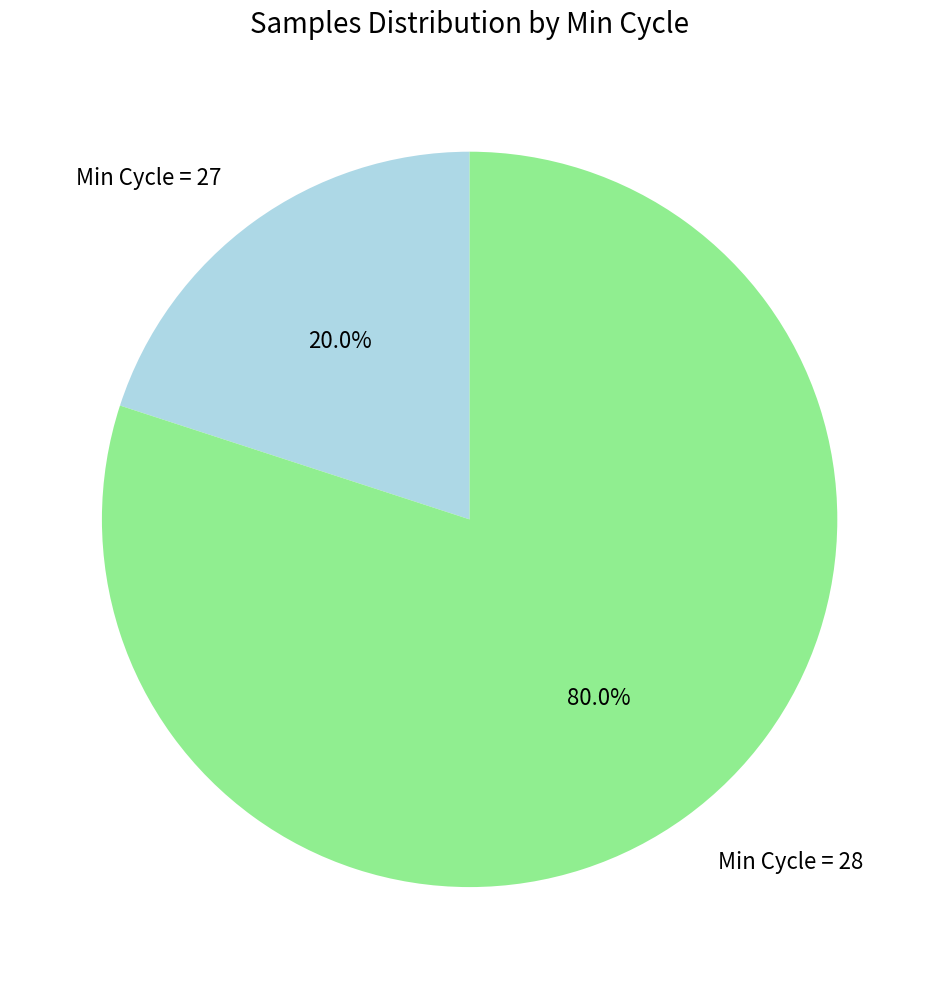

Which category has the smallest portion of the pie?

Min Cycle = 27